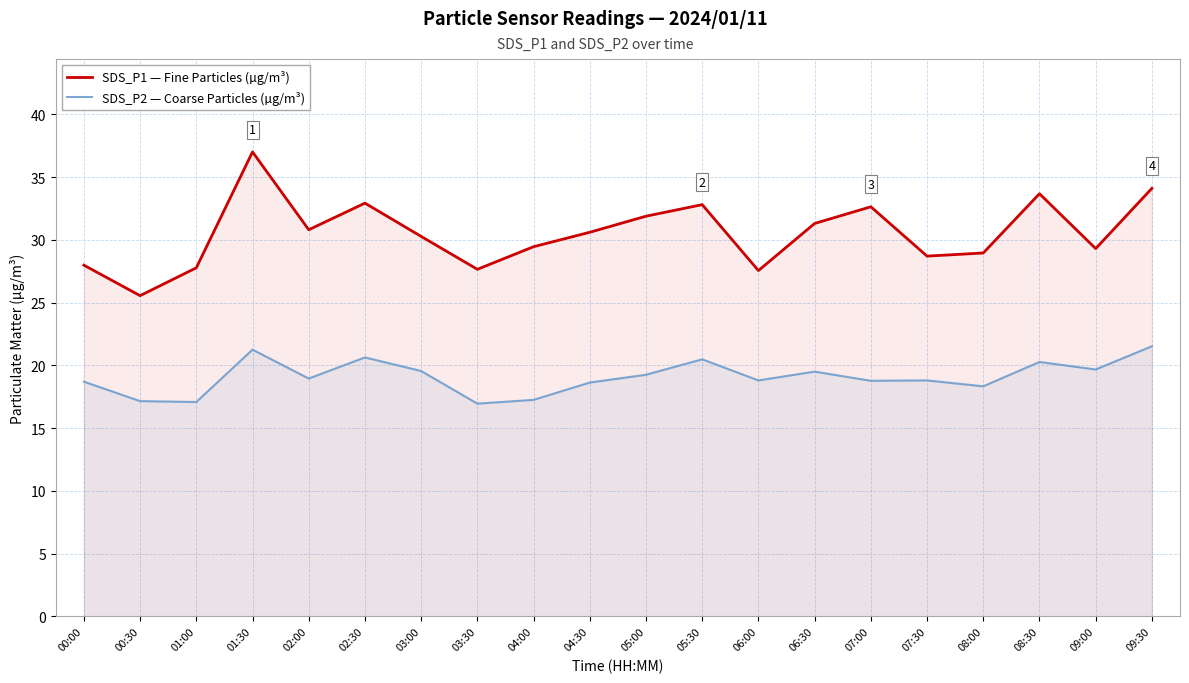

True or false: SDS_P1 — Fine Particles (µg/m³) and SDS_P2 — Coarse Particles (µg/m³) intersect in this chart.

False